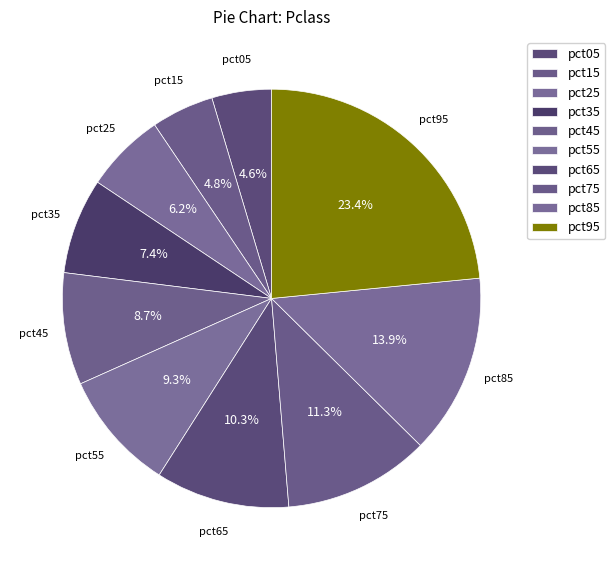

How many slices are in this pie chart?

10